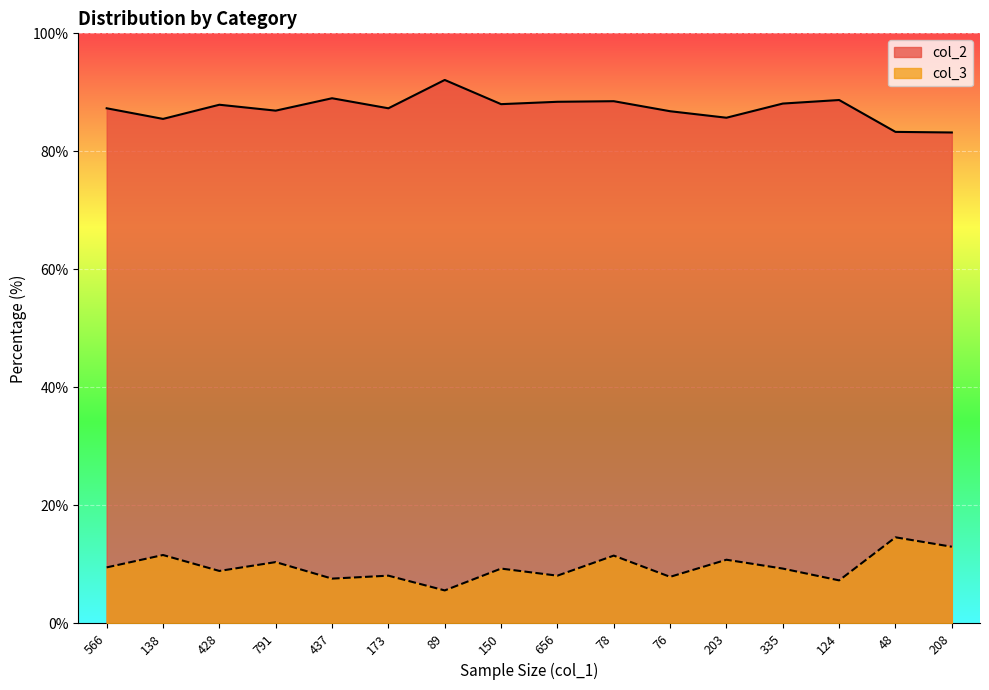

Reading left to right, extract all data points from this chart.

col_2: 87.3	85.5	87.9	86.9	89.0	87.3	92.1	88.0	88.4	88.5	86.8	85.7	88.1	88.7	83.3	83.2
col_3: 9.5	11.6	8.9	10.4	7.6	8.1	5.6	9.3	8.1	11.5	7.9	10.8	9.3	7.3	14.6	13.0